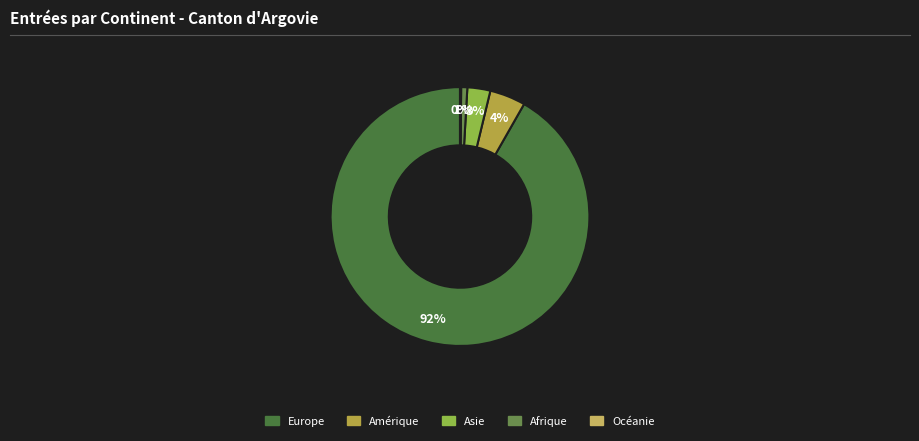

To the nearest percent, what is the difference between the largest and smallest slice percentages?

92%